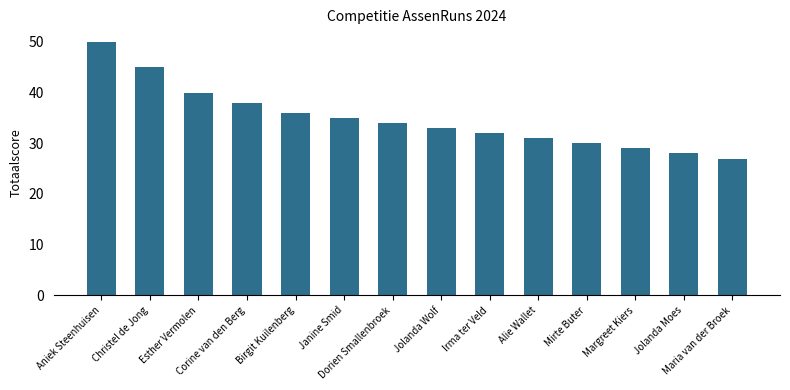

Reading left to right, extract all data points from this chart.

50	45	40	38	36	35	34	33	32	31	30	29	28	27